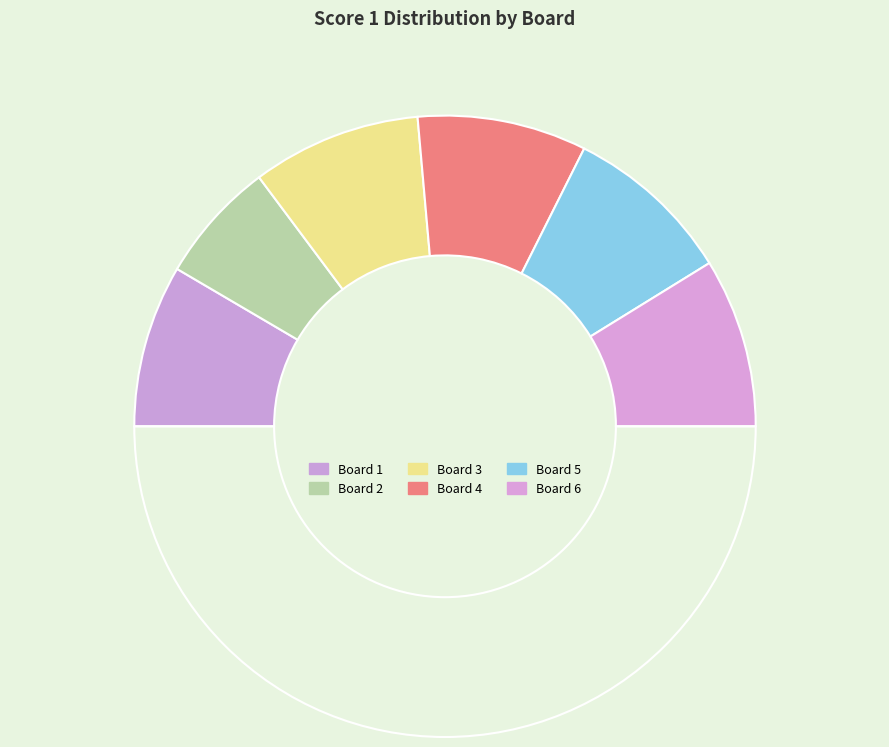

Rank the categories by value from highest to lowest.

Board 3, Board 4, Board 5, Board 6, Board 1, Board 2